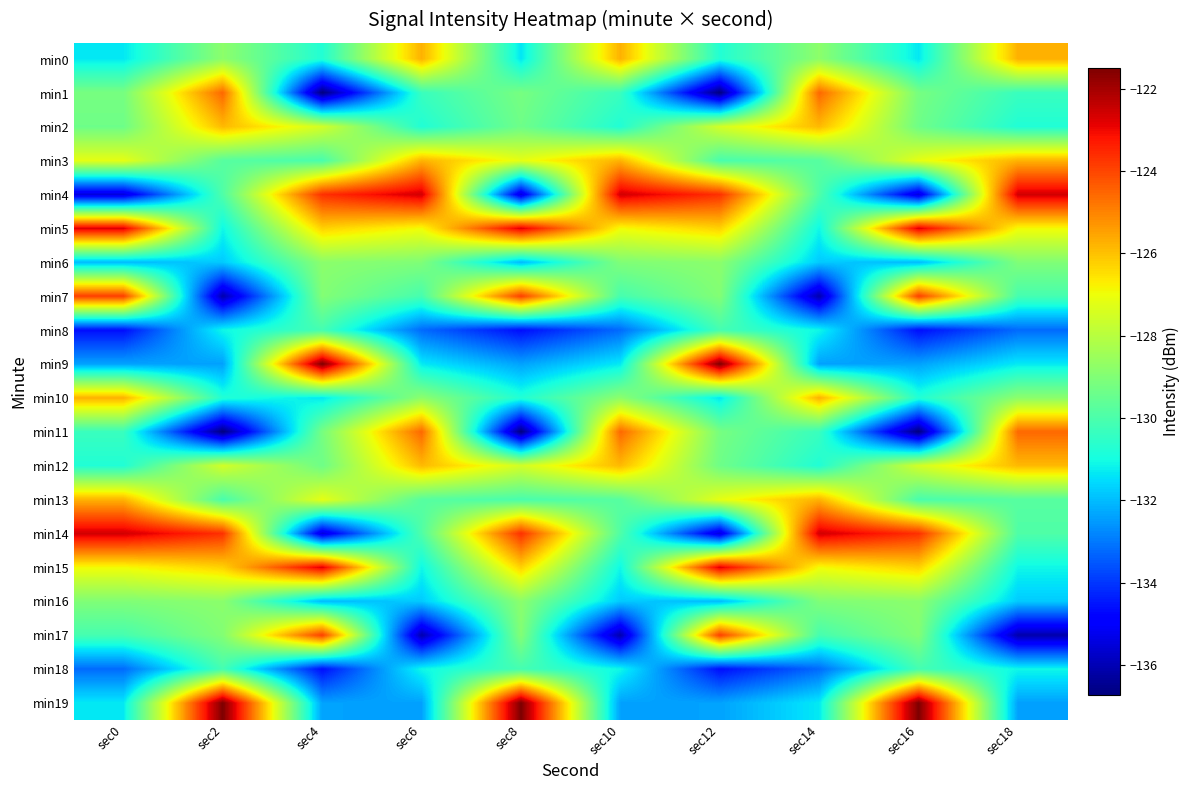

Reading left to right, extract all data points from this chart.

min0: sec0=-131.3	sec2=-128.8	sec4=-130.8	sec6=-125.7	sec8=-131.3	sec10=-125.7	sec12=-130.8	sec14=-128.8	sec16=-131.3	sec18=-125.7
min1: sec0=-129.2	sec2=-124.6	sec4=-136.7	sec6=-130.3	sec8=-129.2	sec10=-130.3	sec12=-136.7	sec14=-124.6	sec16=-129.2	sec18=-130.3
min2: sec0=-129.4	sec2=-125.9	sec4=-127.5	sec6=-130.8	sec8=-129.4	sec10=-130.8	sec12=-127.5	sec14=-125.9	sec16=-129.4	sec18=-130.8
min3: sec0=-127.2	sec2=-129.8	sec4=-130.0	sec6=-125.8	sec8=-127.2	sec10=-125.8	sec12=-130.0	sec14=-129.8	sec16=-127.2	sec18=-125.8
min4: sec0=-135.5	sec2=-129.9	sec4=-123.7	sec6=-122.6	sec8=-135.5	sec10=-122.6	sec12=-123.7	sec14=-129.9	sec16=-135.5	sec18=-122.6
min5: sec0=-122.8	sec2=-131.1	sec4=-126.3	sec6=-126.9	sec8=-122.8	sec10=-126.9	sec12=-126.3	sec14=-131.1	sec16=-122.8	sec18=-126.9
min6: sec0=-132.0	sec2=-131.8	sec4=-128.8	sec6=-129.0	sec8=-132.0	sec10=-129.0	sec12=-128.8	sec14=-131.8	sec16=-132.0	sec18=-129.0
min7: sec0=-123.9	sec2=-136.1	sec4=-129.0	sec6=-130.1	sec8=-123.9	sec10=-130.1	sec12=-129.0	sec14=-136.1	sec16=-123.9	sec18=-130.1
min8: sec0=-134.6	sec2=-131.1	sec4=-130.1	sec6=-133.2	sec8=-134.6	sec10=-133.2	sec12=-130.1	sec14=-131.1	sec16=-134.6	sec18=-133.2
min9: sec0=-132.4	sec2=-132.4	sec4=-121.5	sec6=-131.3	sec8=-132.4	sec10=-131.3	sec12=-121.5	sec14=-132.4	sec16=-132.4	sec18=-131.3
min10: sec0=-125.7	sec2=-130.8	sec4=-131.3	sec6=-128.8	sec8=-130.8	sec10=-128.8	sec12=-131.3	sec14=-125.7	sec16=-130.8	sec18=-128.8
min11: sec0=-130.3	sec2=-136.7	sec4=-129.2	sec6=-124.6	sec8=-136.7	sec10=-124.6	sec12=-129.2	sec14=-130.3	sec16=-136.7	sec18=-124.6
min12: sec0=-130.8	sec2=-127.5	sec4=-129.4	sec6=-125.9	sec8=-127.5	sec10=-125.9	sec12=-129.4	sec14=-130.8	sec16=-127.5	sec18=-125.9
min13: sec0=-125.8	sec2=-130.0	sec4=-127.2	sec6=-129.8	sec8=-130.0	sec10=-129.8	sec12=-127.2	sec14=-125.8	sec16=-130.0	sec18=-129.8
min14: sec0=-122.6	sec2=-123.7	sec4=-135.5	sec6=-129.9	sec8=-123.7	sec10=-129.9	sec12=-135.5	sec14=-122.6	sec16=-123.7	sec18=-129.9
min15: sec0=-126.9	sec2=-126.3	sec4=-122.8	sec6=-131.1	sec8=-126.3	sec10=-131.1	sec12=-122.8	sec14=-126.9	sec16=-126.3	sec18=-131.1
min16: sec0=-129.0	sec2=-128.8	sec4=-132.0	sec6=-131.8	sec8=-128.8	sec10=-131.8	sec12=-132.0	sec14=-129.0	sec16=-128.8	sec18=-131.8
min17: sec0=-130.1	sec2=-129.0	sec4=-123.9	sec6=-136.1	sec8=-129.0	sec10=-136.1	sec12=-123.9	sec14=-130.1	sec16=-129.0	sec18=-136.1
min18: sec0=-133.2	sec2=-130.1	sec4=-134.6	sec6=-131.1	sec8=-130.1	sec10=-131.1	sec12=-134.6	sec14=-133.2	sec16=-130.1	sec18=-131.1
min19: sec0=-131.3	sec2=-121.5	sec4=-132.4	sec6=-132.4	sec8=-121.5	sec10=-132.4	sec12=-132.4	sec14=-131.3	sec16=-121.5	sec18=-132.4